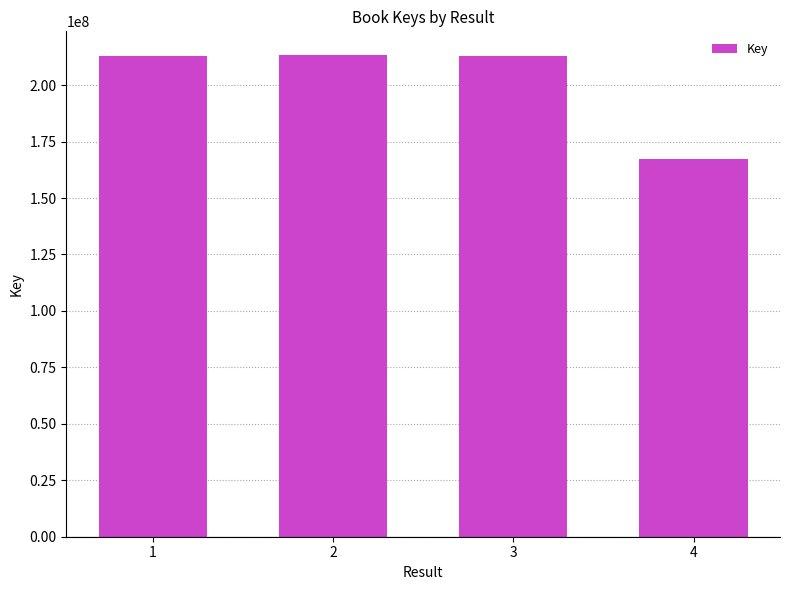

Does the chart contain any negative values?

No